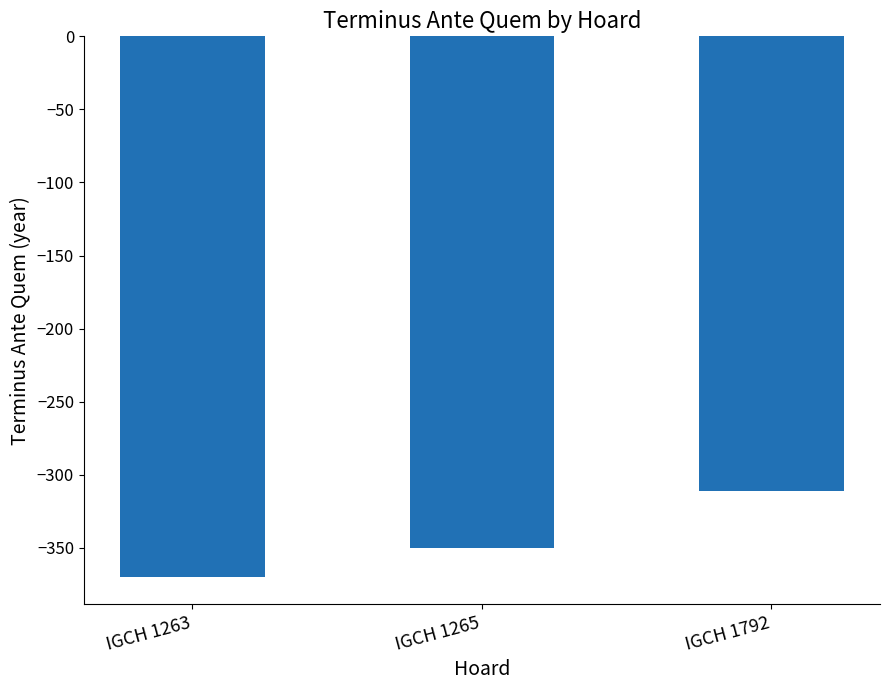

The chart shows a value of -311 at IGCH 1792. True or false?

True